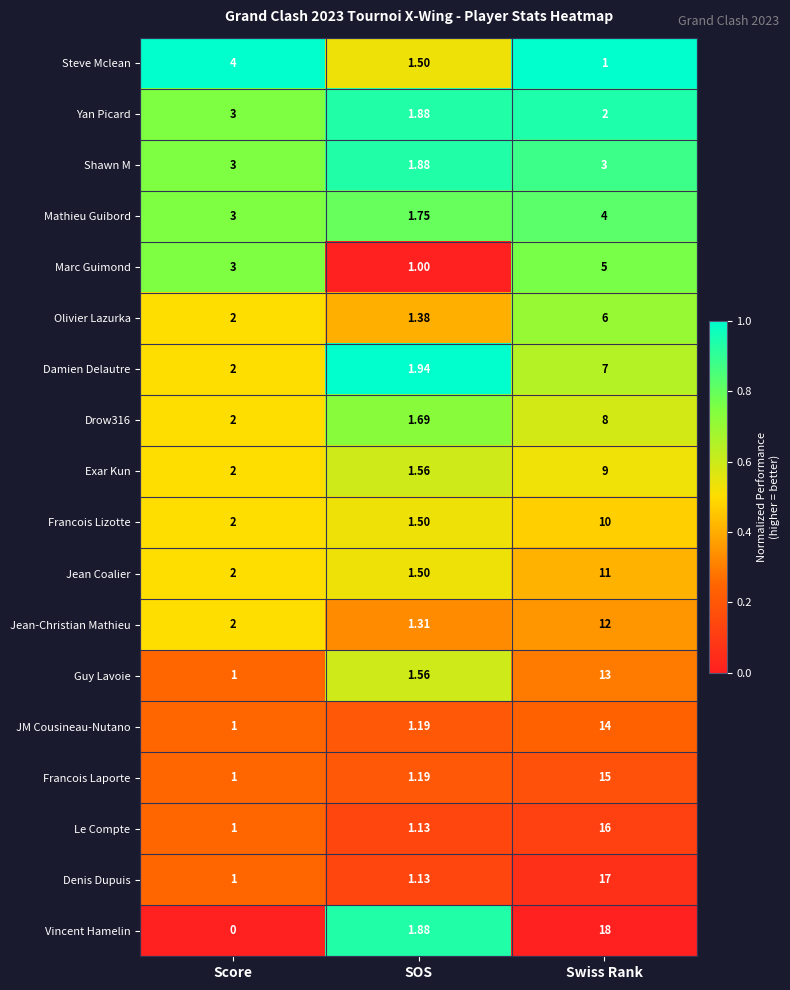

Which series has the largest range (max minus min)?

Vincent Hamelin